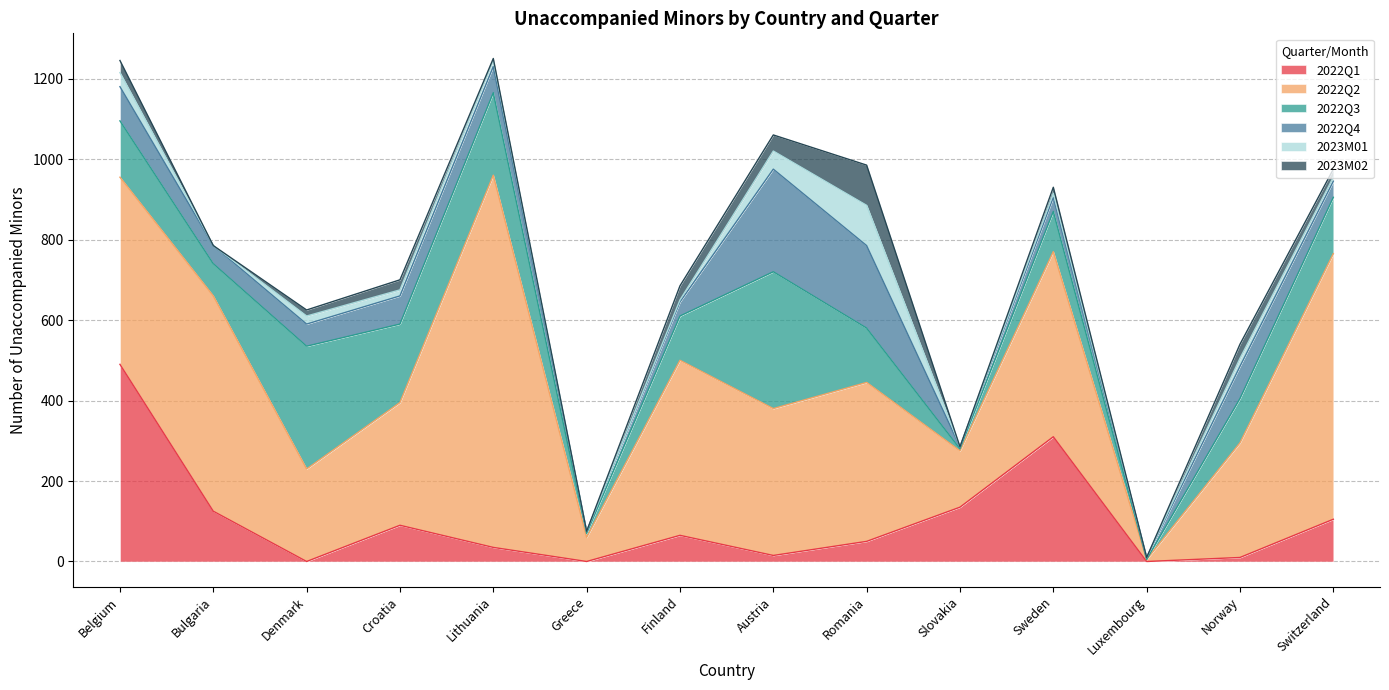

Reading left to right, list all the values displayed in this chart.

2022Q1: 490	125	0	90	35	0	65	15	50	135	310	0	10	105
2022Q2: 465	535	230	305	925	60	435	365	395	140	460	5	285	660
2022Q3: 140	80	305	195	205	10	110	340	135	5	100	0	110	140
2022Q4: 85	45	55	70	65	5	35	255	205	5	35	5	80	40
2023M01: 35	0	20	15	15	0	5	45	100	0	10	0	20	10
2023M02: 30	0	15	25	5	0	35	40	100	0	15	0	35	20